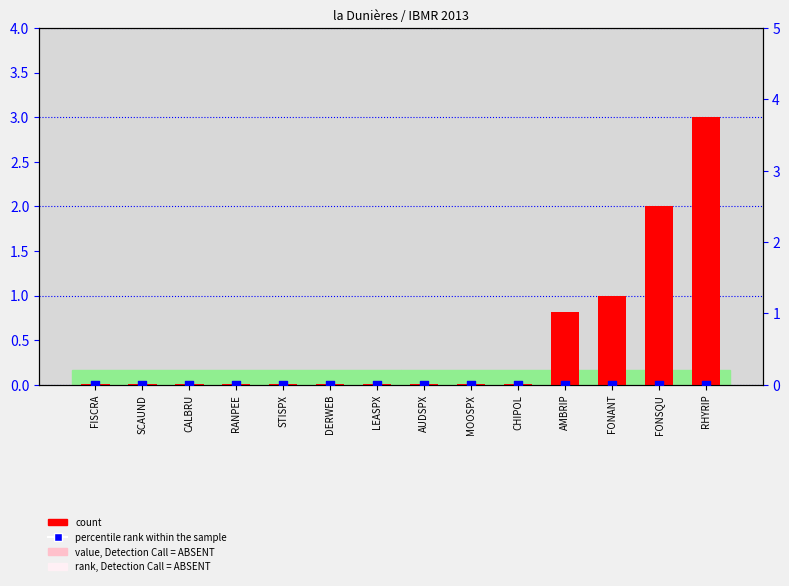

Which series has the largest Y range (max minus min)?

count